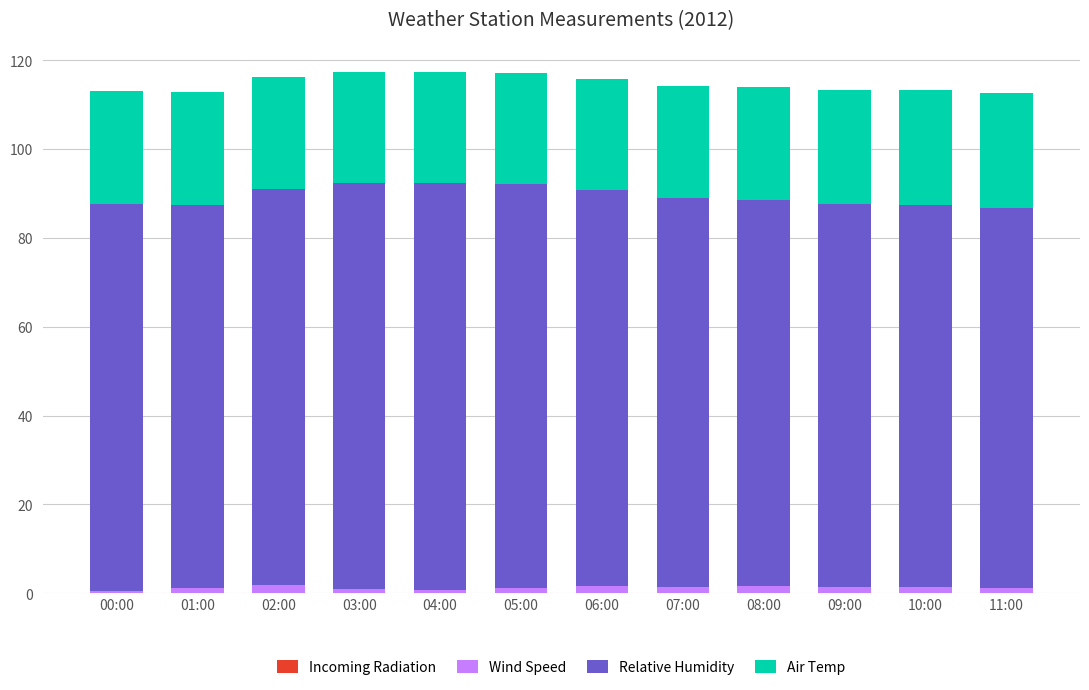

At which category is the sum across all series the highest?

04:00